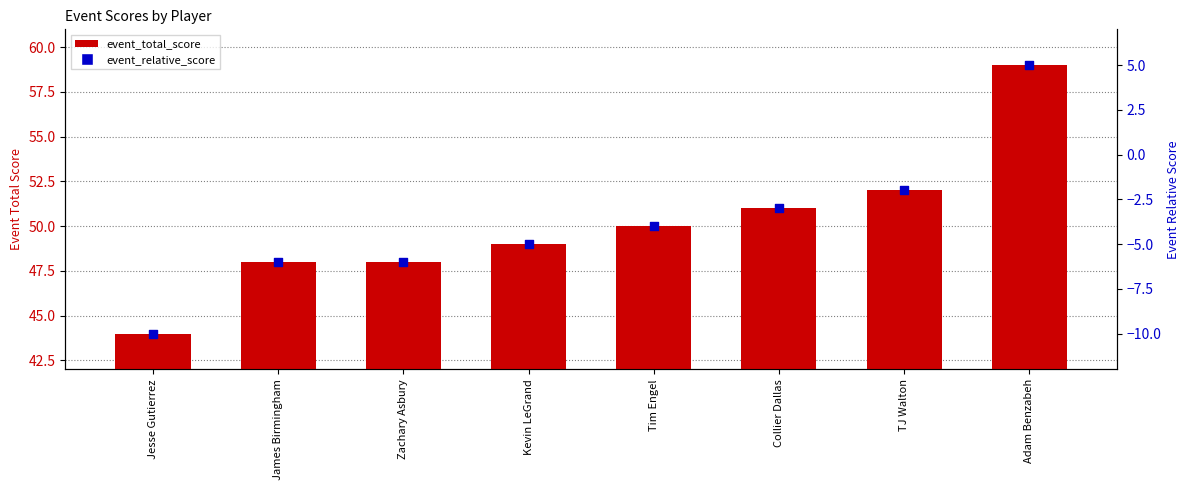

Which series reaches the minimum Y coordinate?

event_relative_score